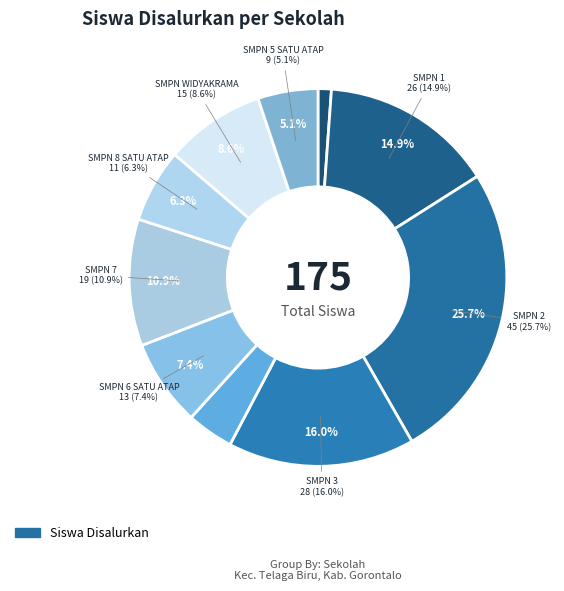

The SMP NEGERI WIDYAKRAMA slice represents 18% of the pie. True or false?

False